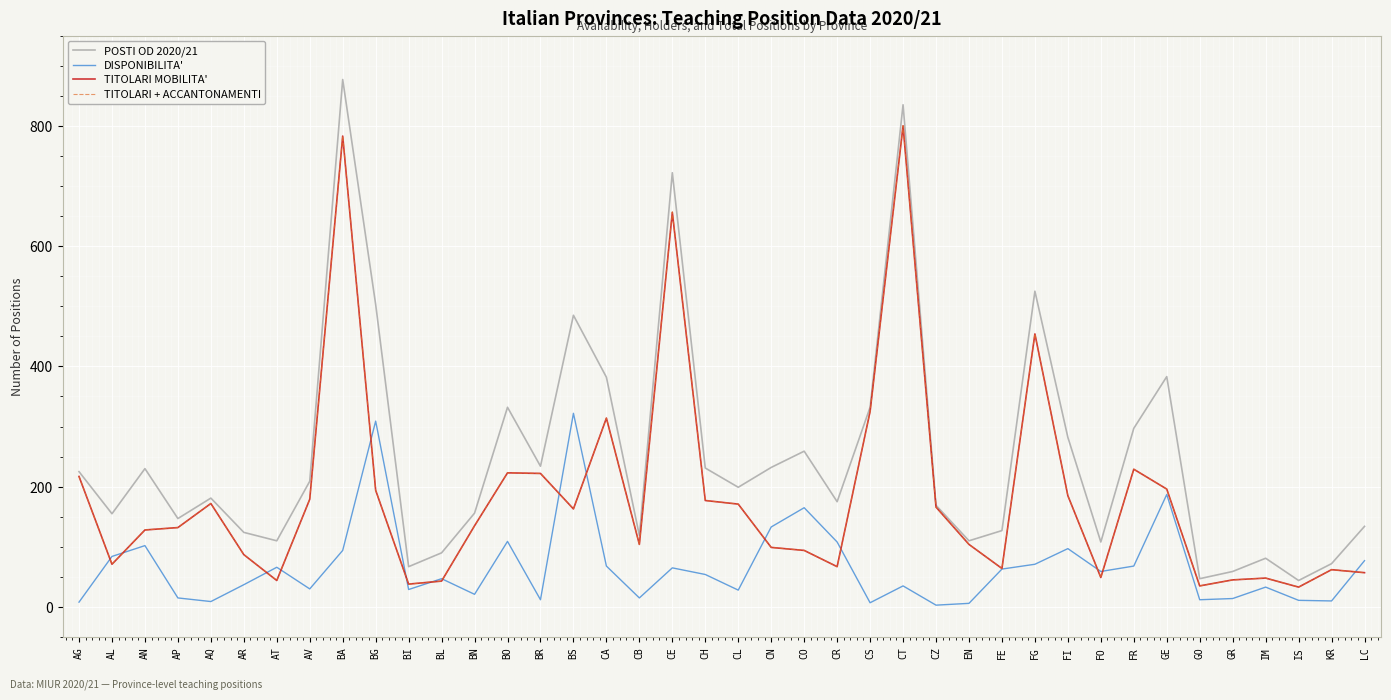

Is the value of TITOLARI MOBILITA' at AN greater than the value of DISPONIBILITA' at CS?

Yes